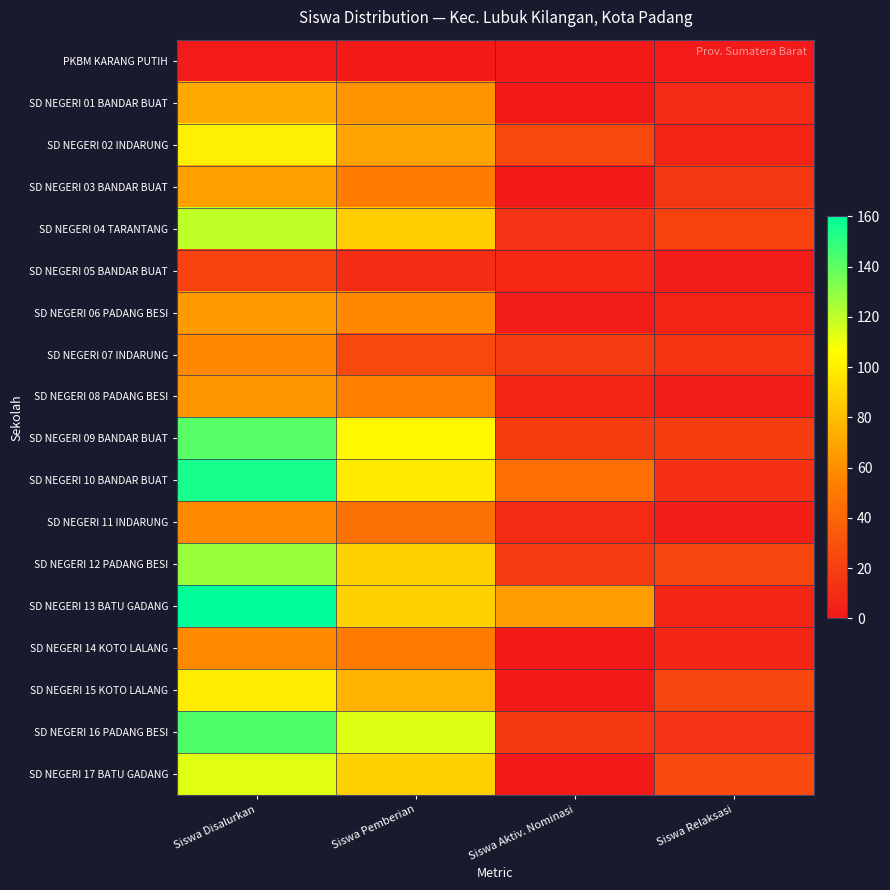

What is the spread (max minus min) of values at Siswa Aktiv. Nominasi?

66